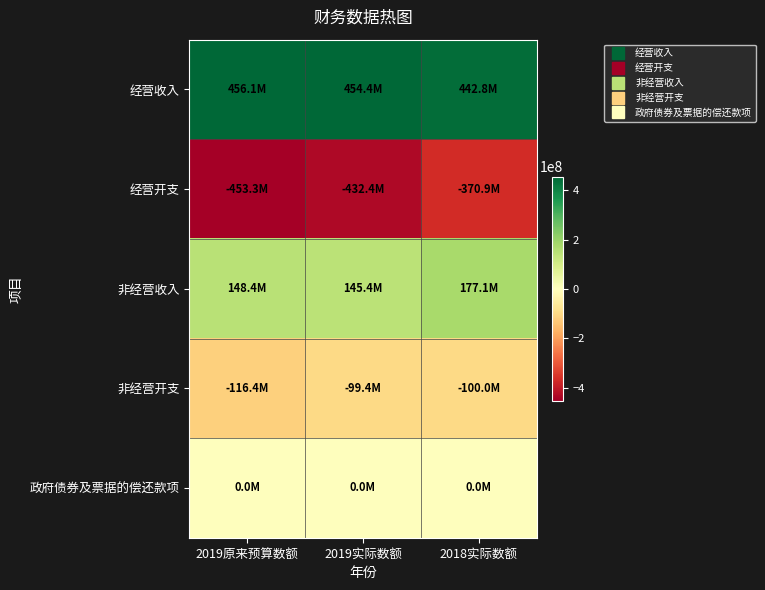

What is the greatest value displayed?

456139154